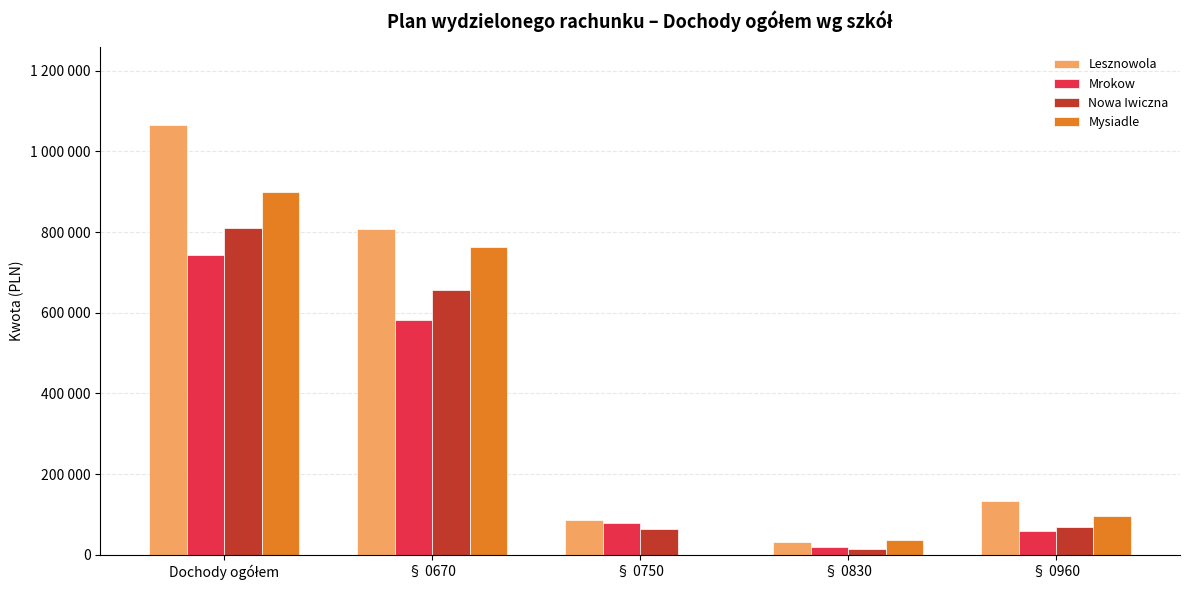

What is the approximate value of Mrokow at § 0750?

78000